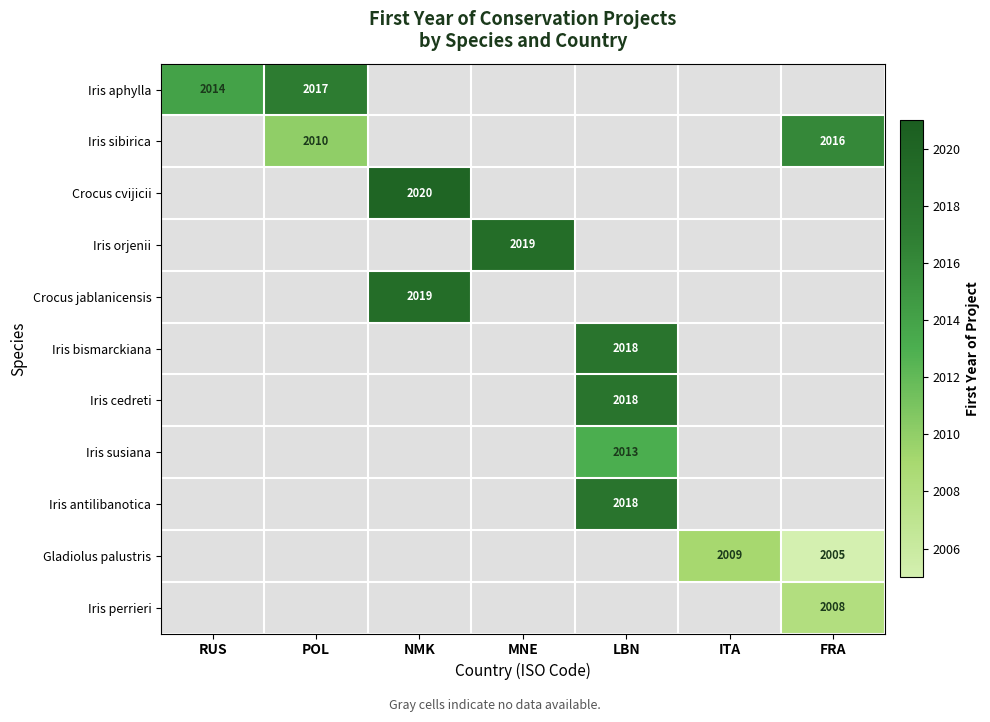

What is the maximum value shown in the chart?

2020.0